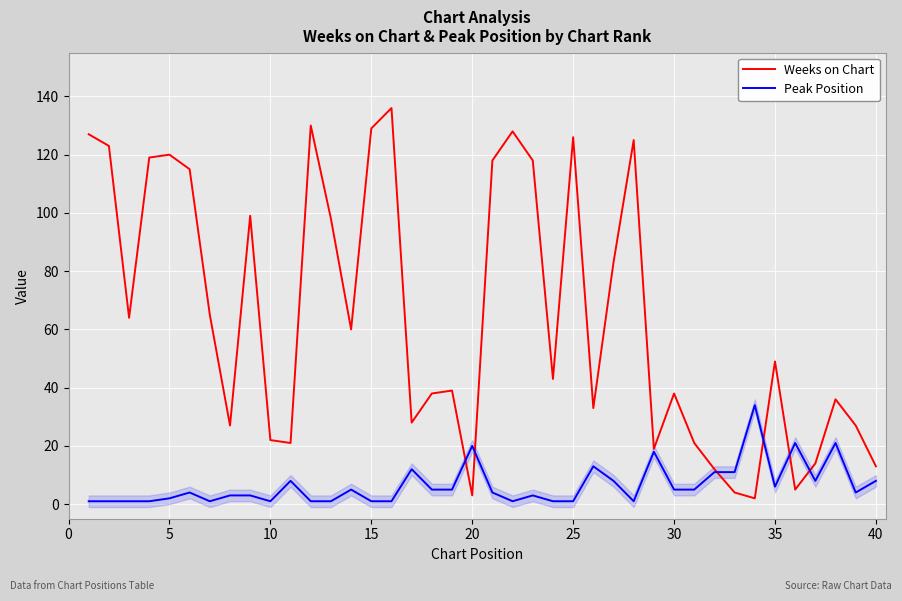

Is this an area chart (filled region under the line)?

No